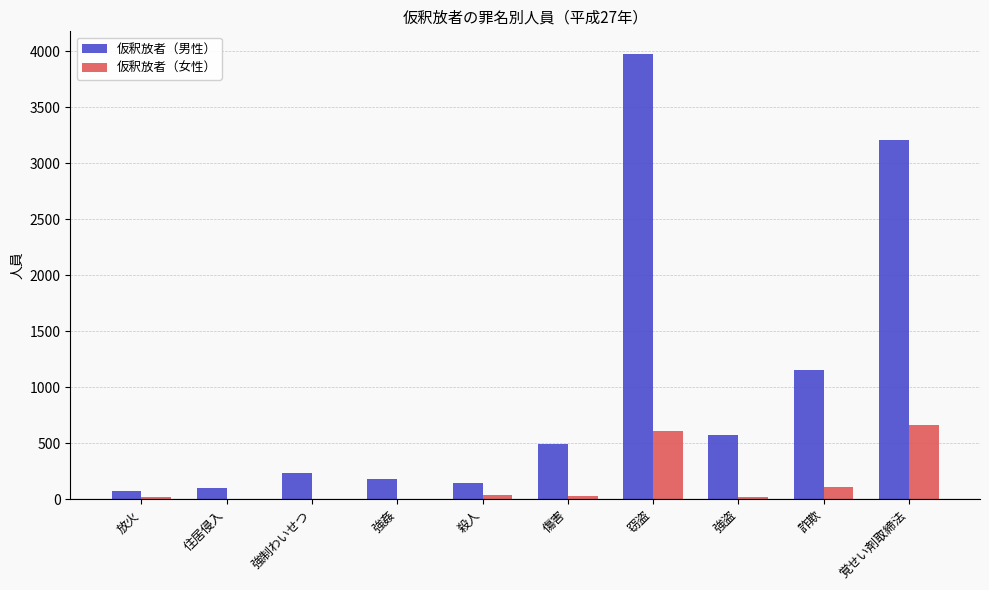

At which category is the sum across all series the highest?

窃盗